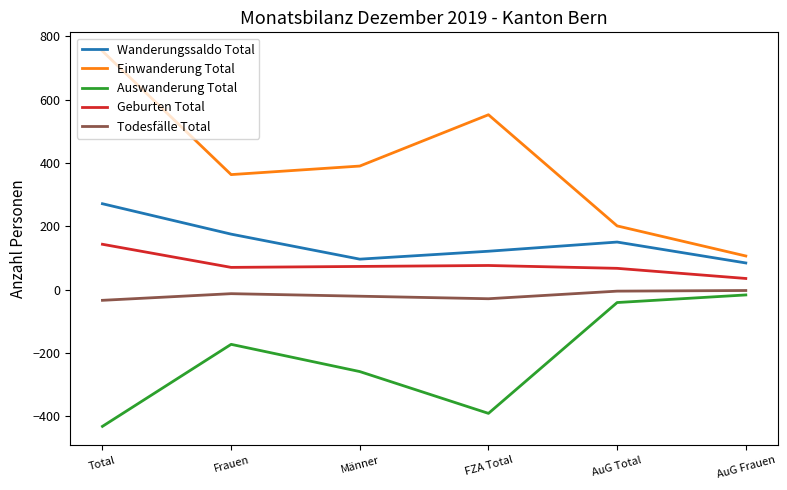

Which series changed the most between Total and AuG Total?

Einwanderung Total